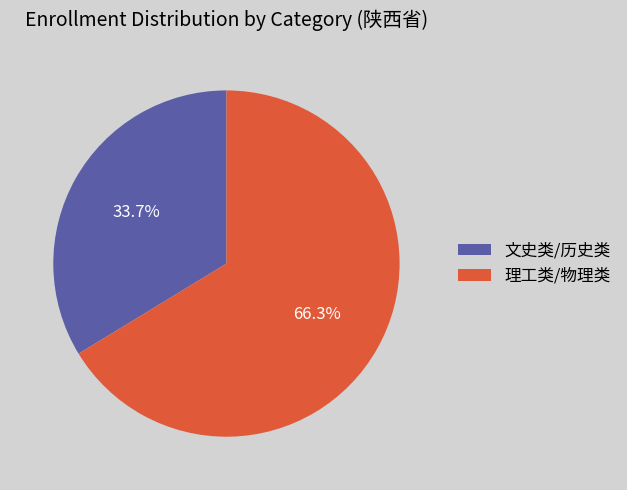

Between 理工类/物理类 and 文史类/历史类, which is larger?

理工类/物理类